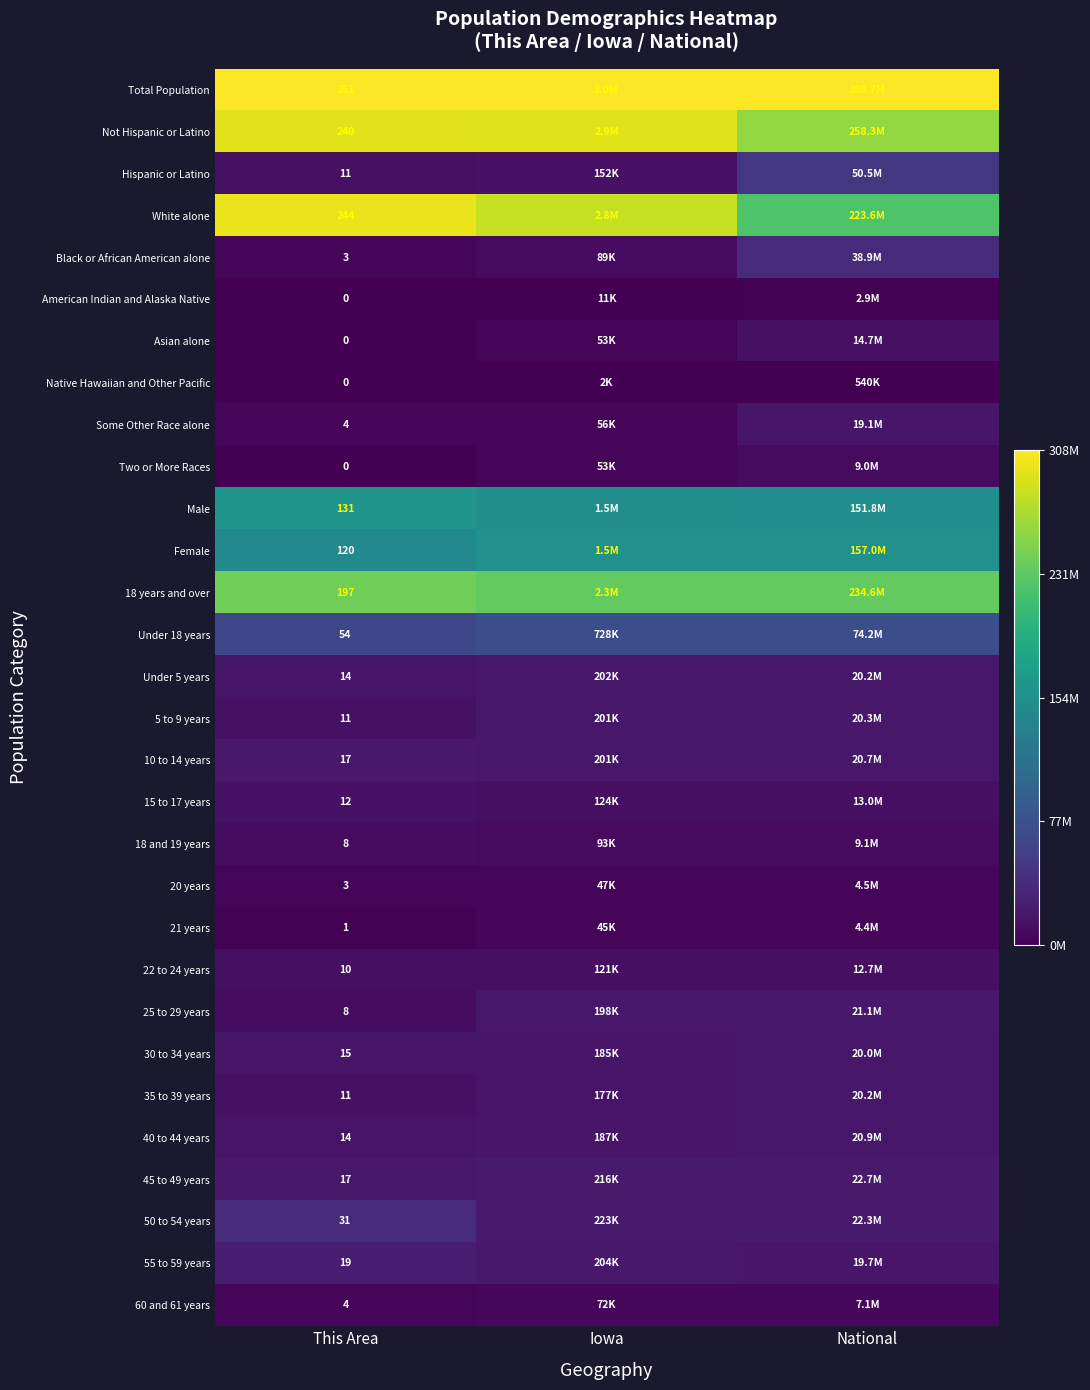

Is the value of 5 to 9 years at This Area greater than the value of 21 years at This Area?

Yes